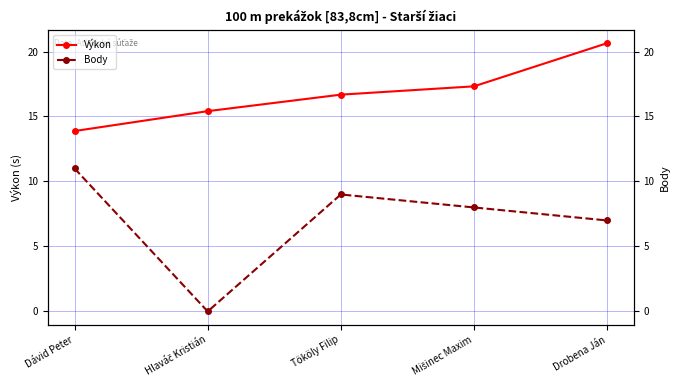

At which category is the sum across all series the highest?

Drobena Ján